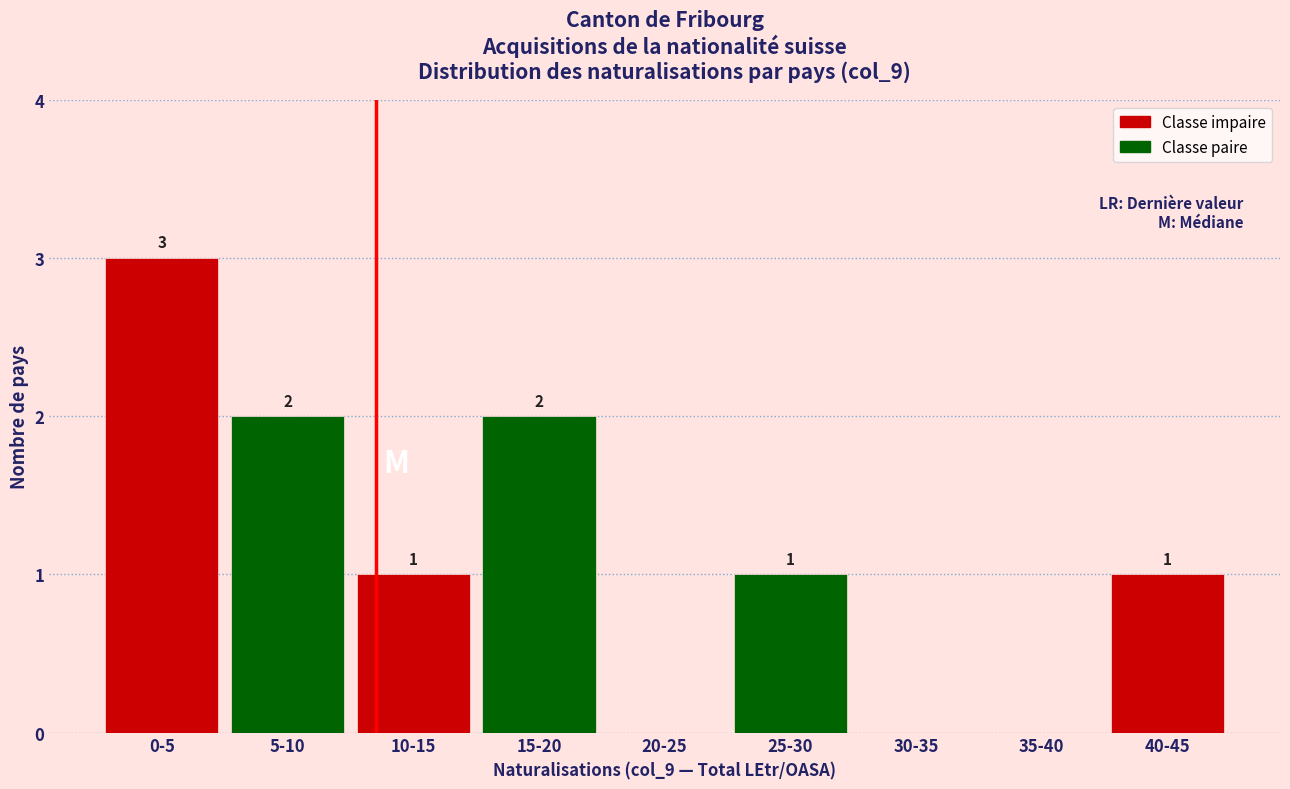

Reading left to right, extract all data points from this chart.

0-5=3	5-10=2	10-15=1	15-20=2	20-25=0	25-30=1	30-35=0	35-40=0	40-45=1